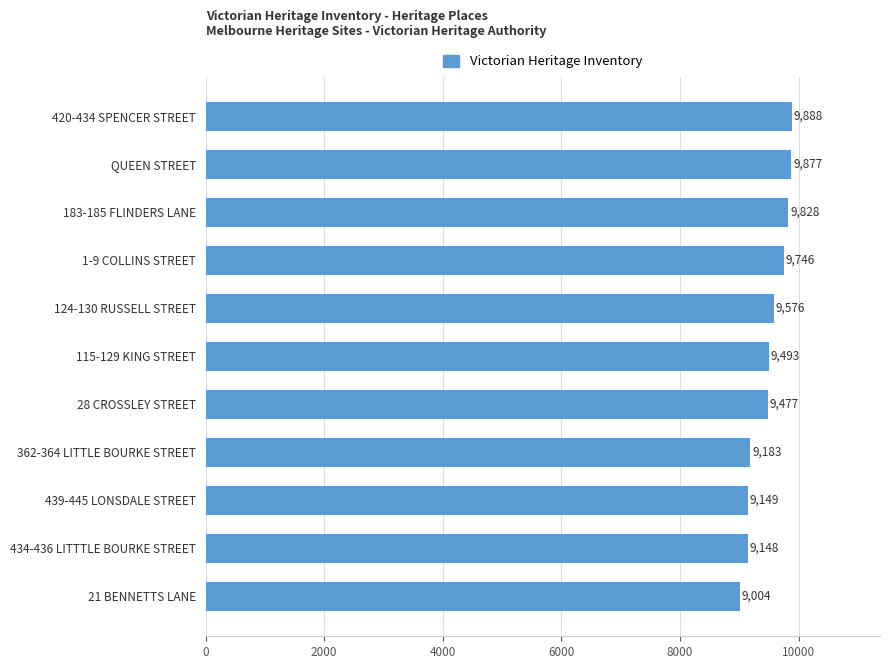

At which category does the chart reach its minimum across all series?

21 BENNETTS LANE